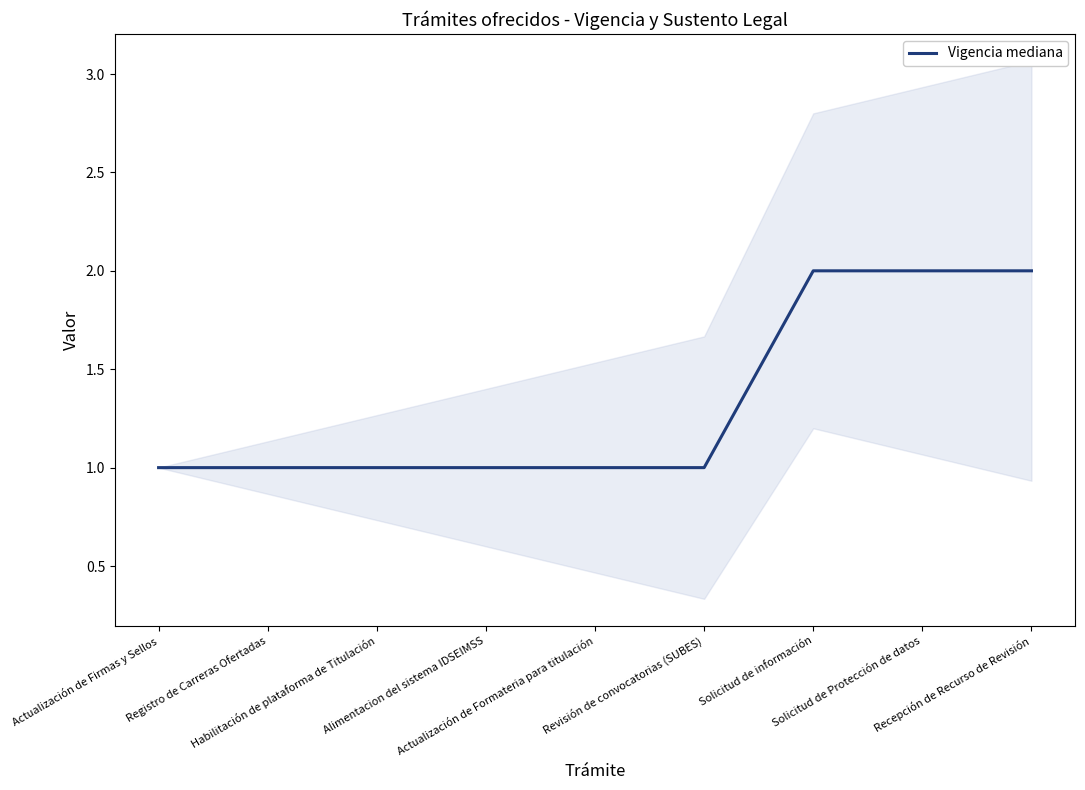

Which label corresponds to the largest value in the chart?

Solicitud de información